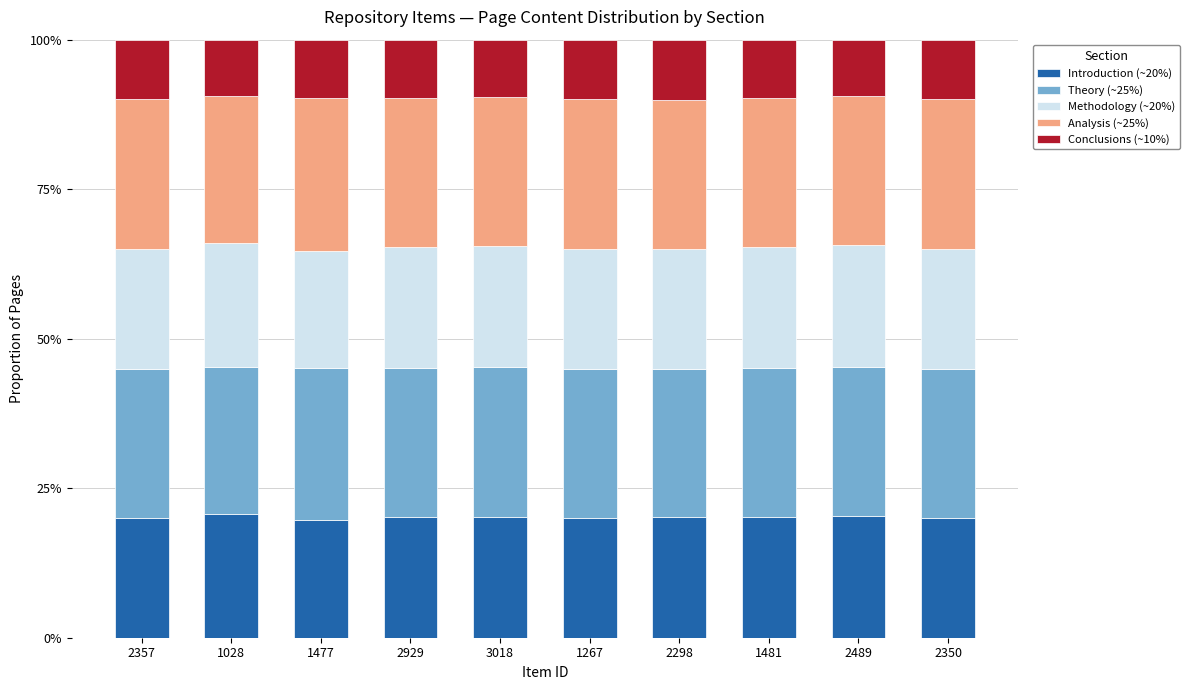

The value of Introduction (~20%) at 2298 is 13.6. True or false?

False